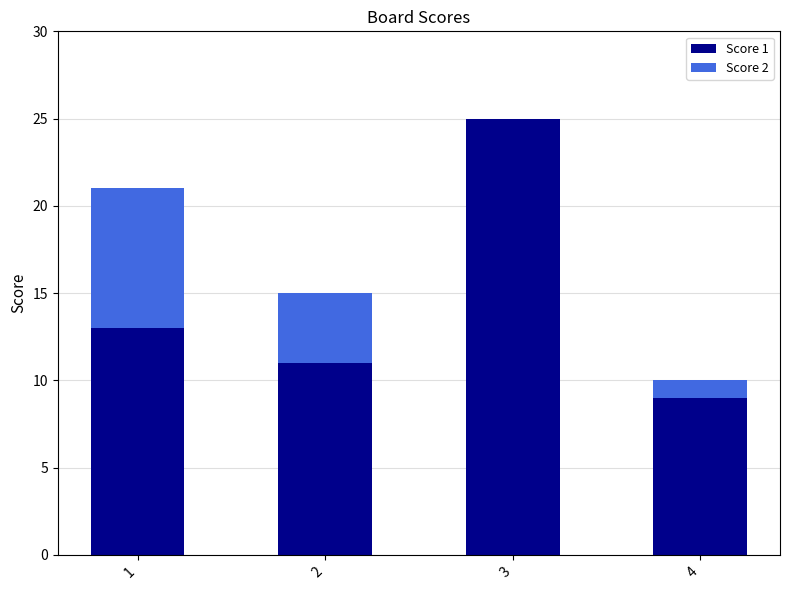

What is the total value across all series at 3?

25